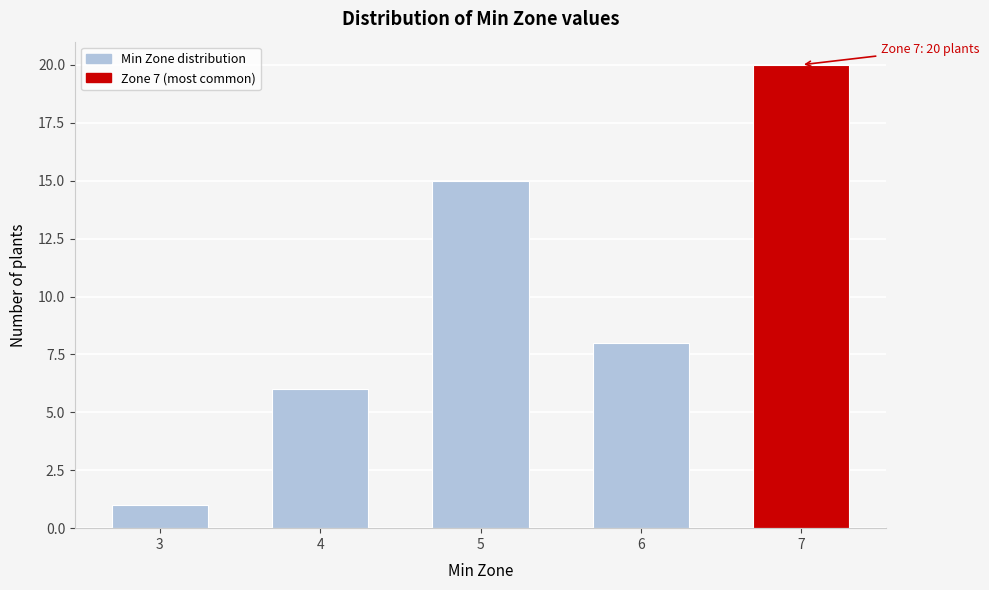

Reading left to right, list all the values displayed in this chart.

1	6	15	8	20